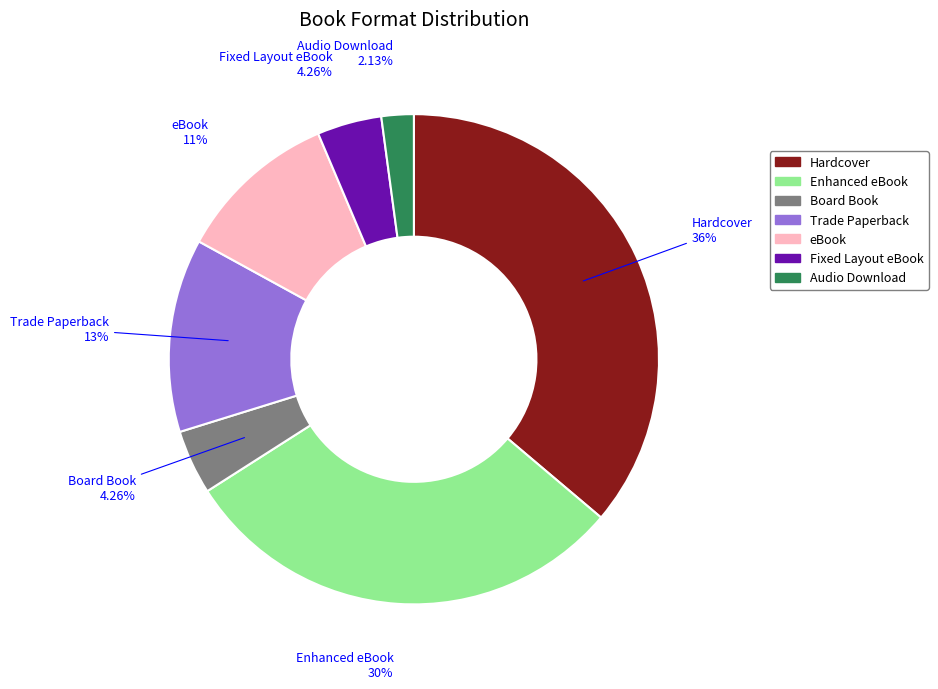

What is the ratio of the value at Enhanced eBook to the value at Audio Download?

14.0